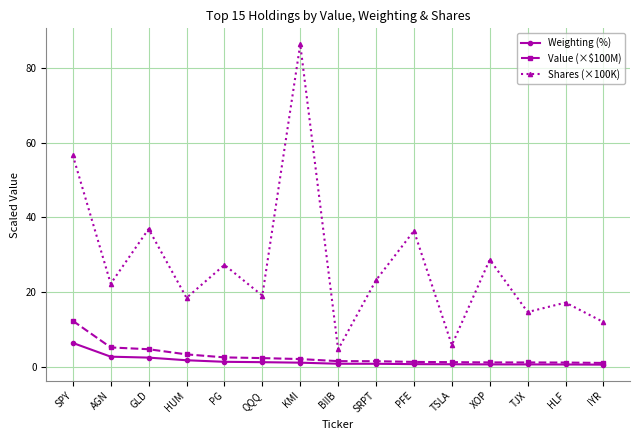

The Value (×$100M) series shows 1.1 at TJX. True or false?

True